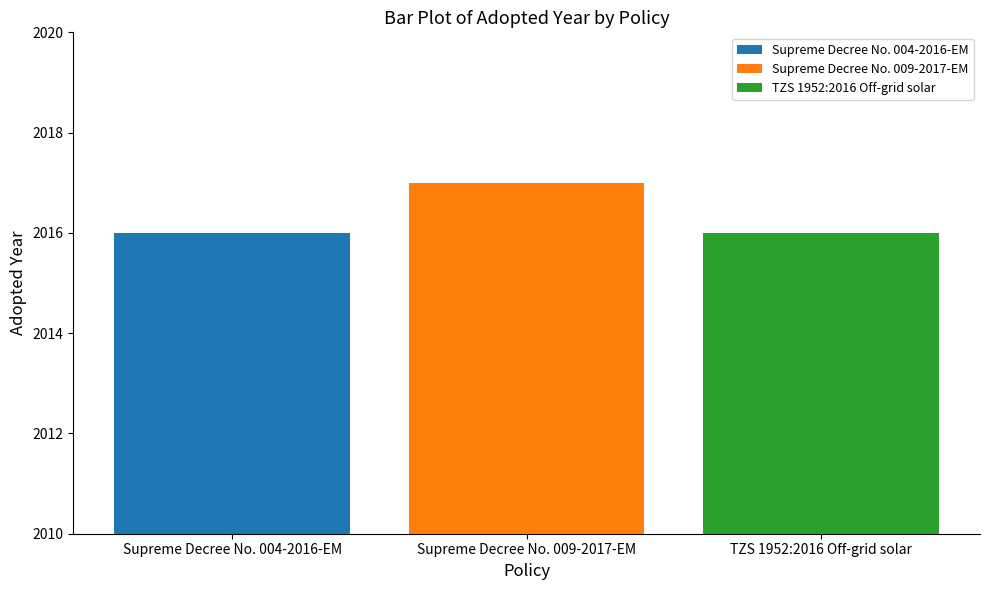

The Supreme Decree No. 009-2017-EM series shows 2971 at Supreme Decree No. 009-2017-EM. True or false?

False